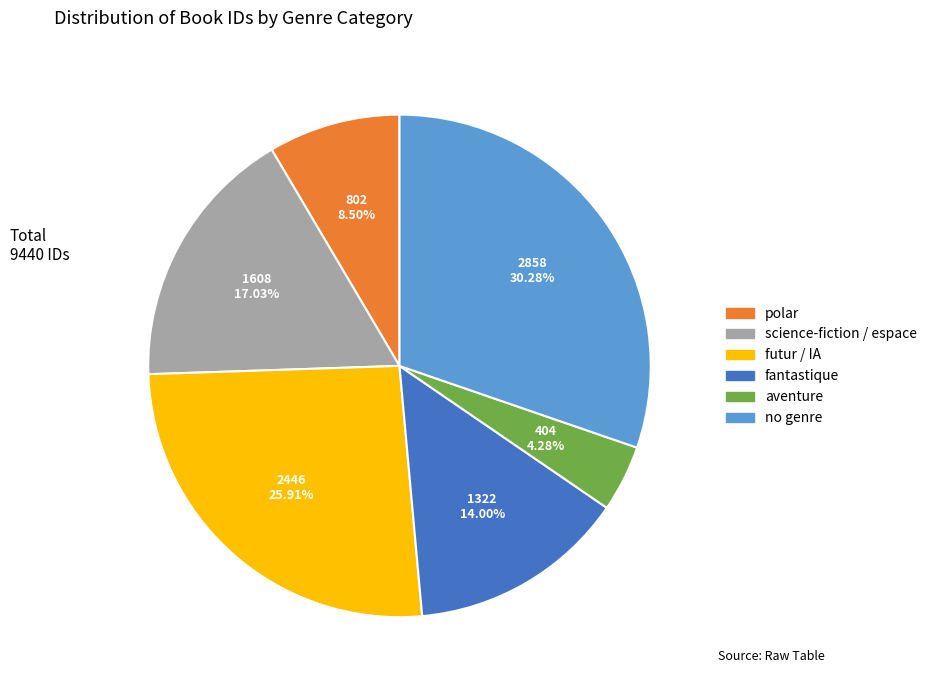

Is there a majority slice in this chart?

No